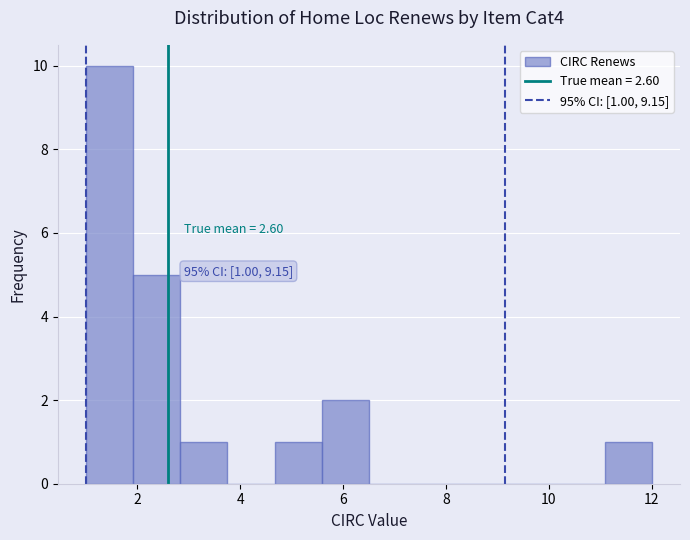

Which range on the x-axis has the tallest bar?

1.0 to 2.0